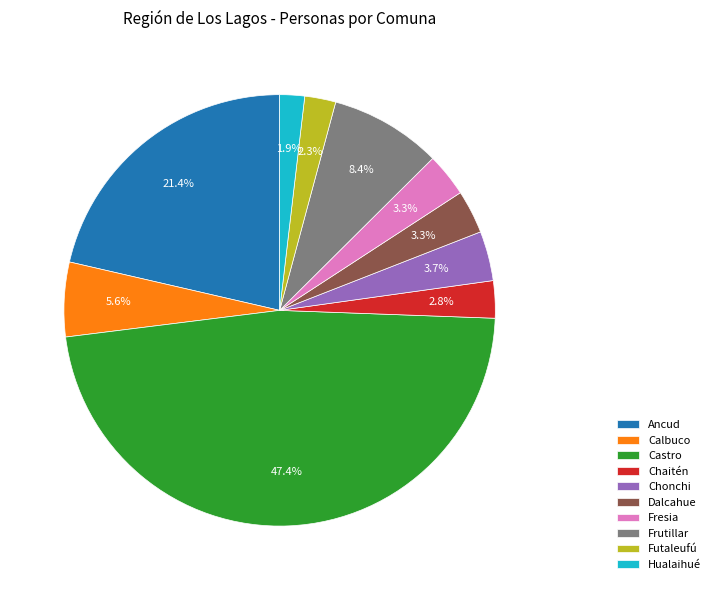

To the nearest percent, what portion does Ancud represent?

21%